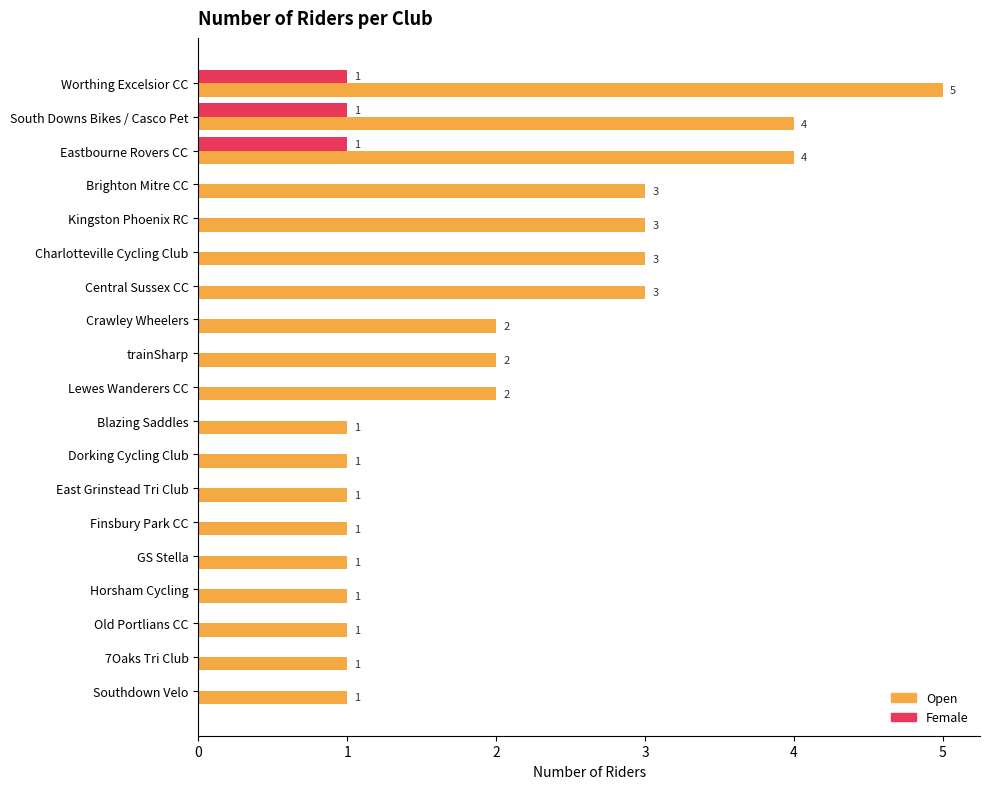

Count the Female values in the range 0 to 1.

19